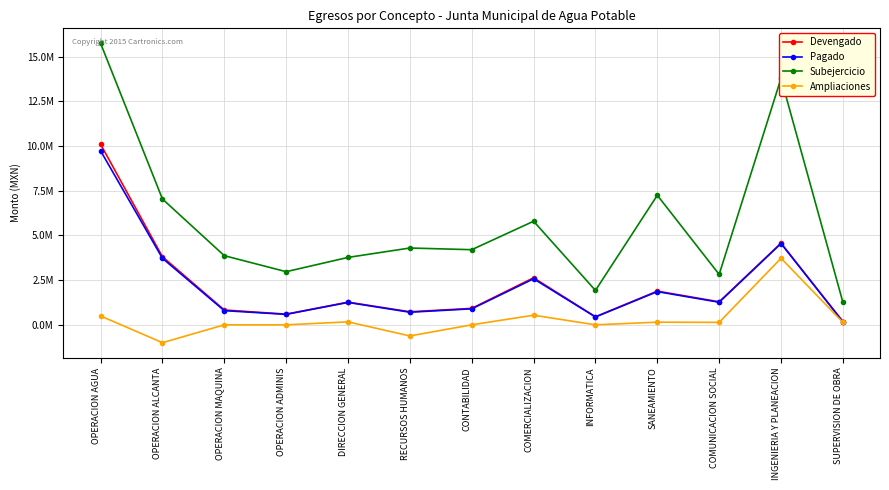

Where is the first local minimum for Subejercicio?

OPERACION ADMINIS